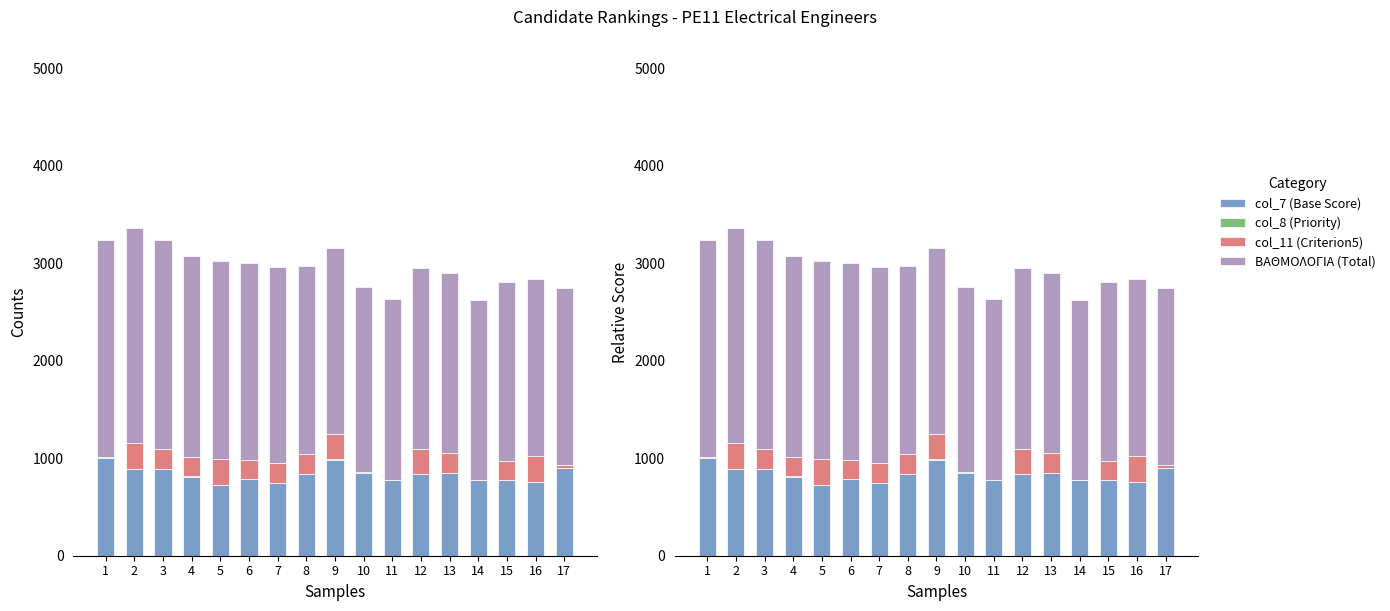

How many values in the ΒΑΘΜΟΛΟΓΙΑ series exceed 1903?

8